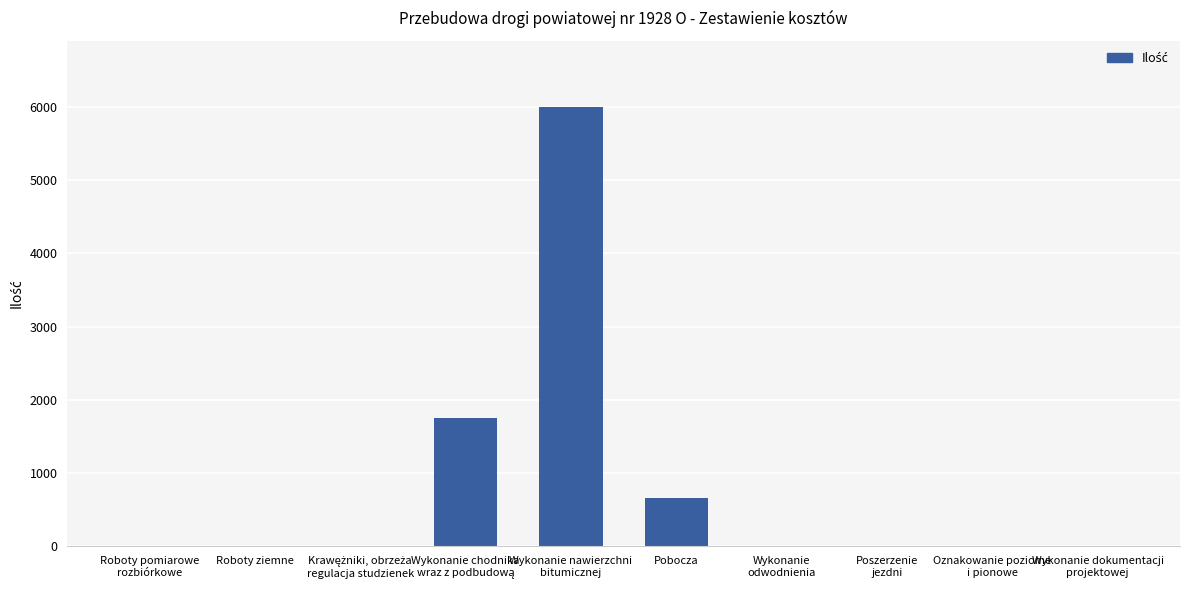

Count the number of data series in this chart.

1